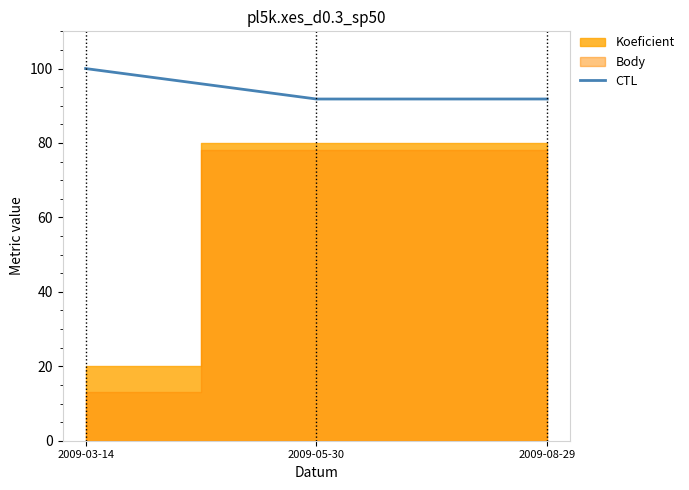

What position from the left is 2009-03-14?

1